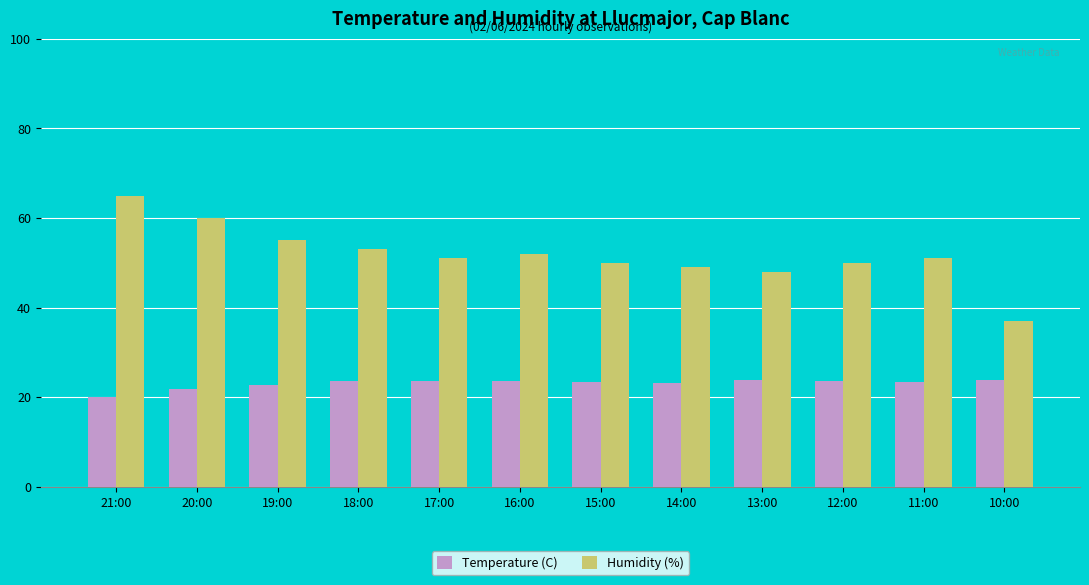

Rank the series at 10:00 from highest to lowest value.

Humidity (%), Temperature (C)